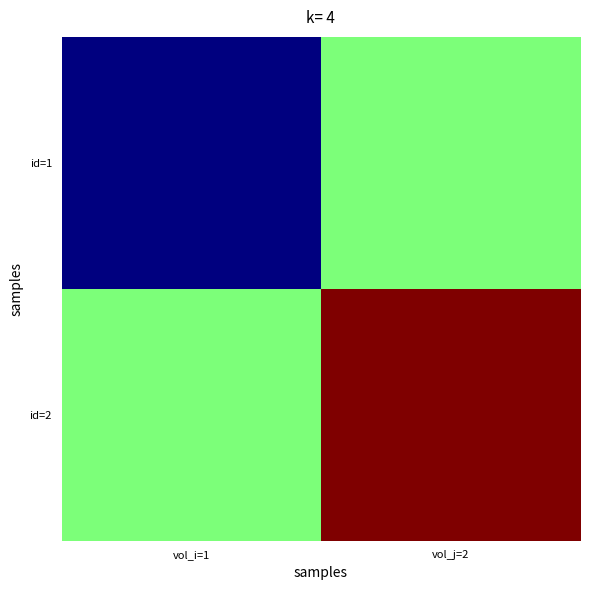

At vol_i=1, list the series in order from smallest to largest.

id=1, id=2